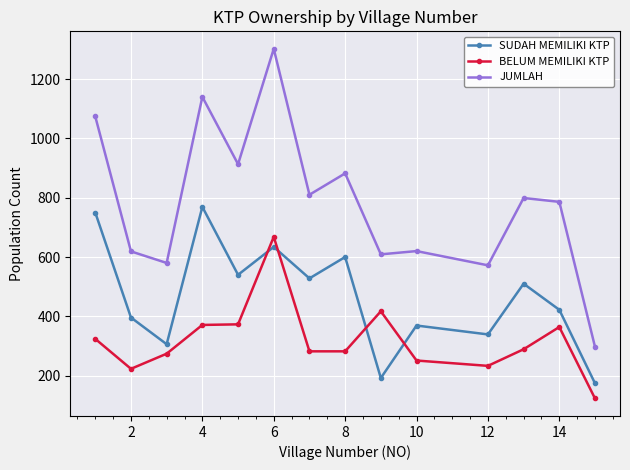

What is the greatest value displayed?

1302